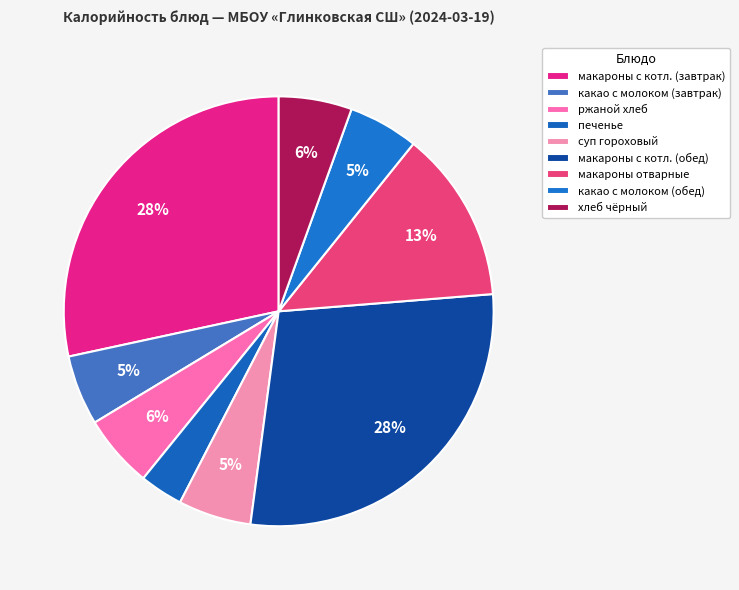

How many segments does this pie chart have?

9